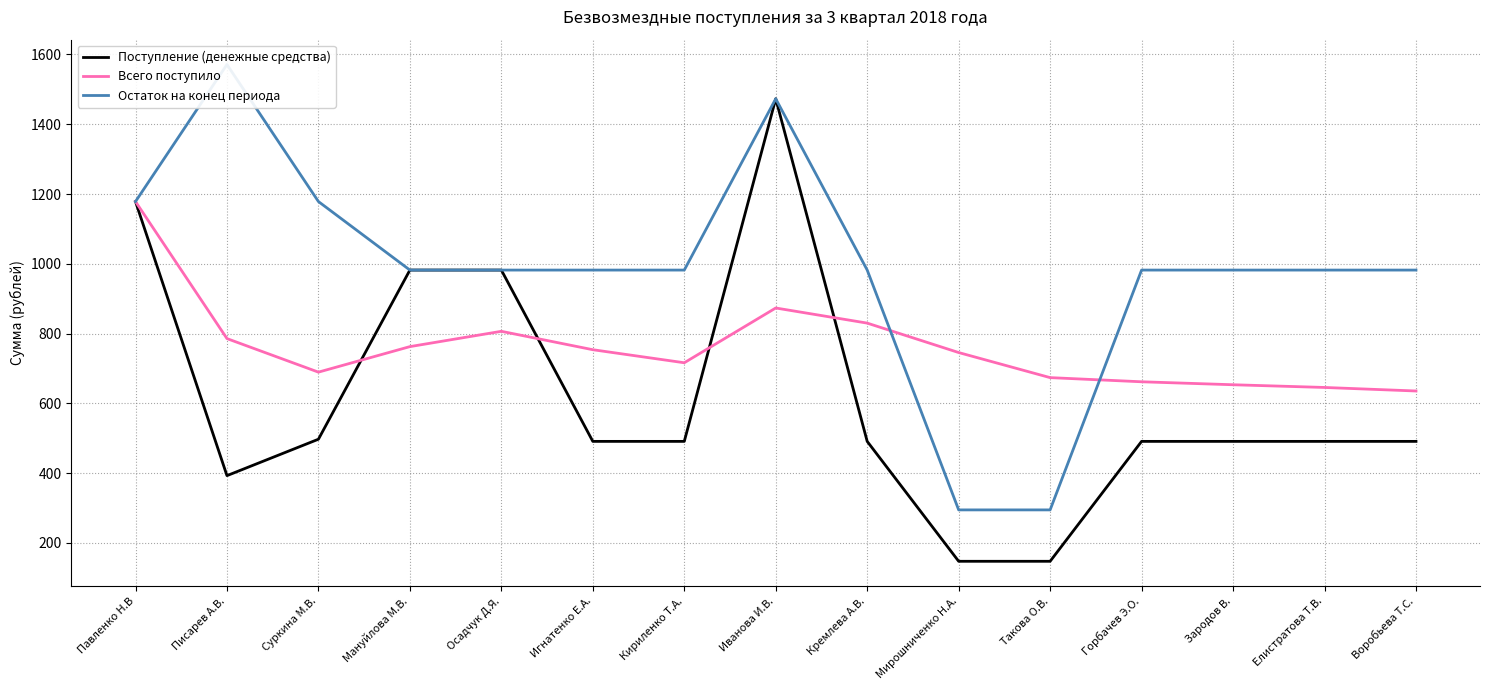

After their last crossing, which series has the higher values: Всего поступило or Поступление (денежные средства)?

Всего поступило